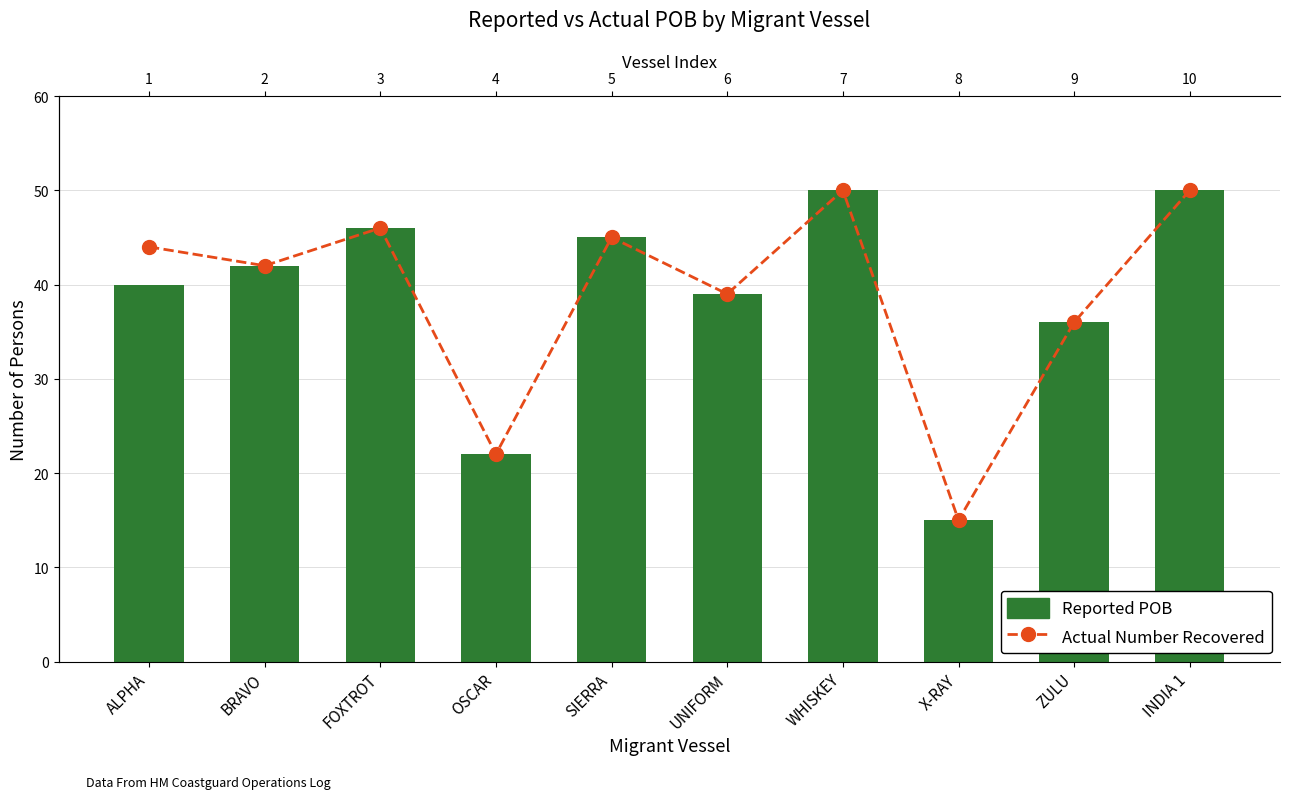

At which label does Reported POB first exceed 42?

FOXTROT